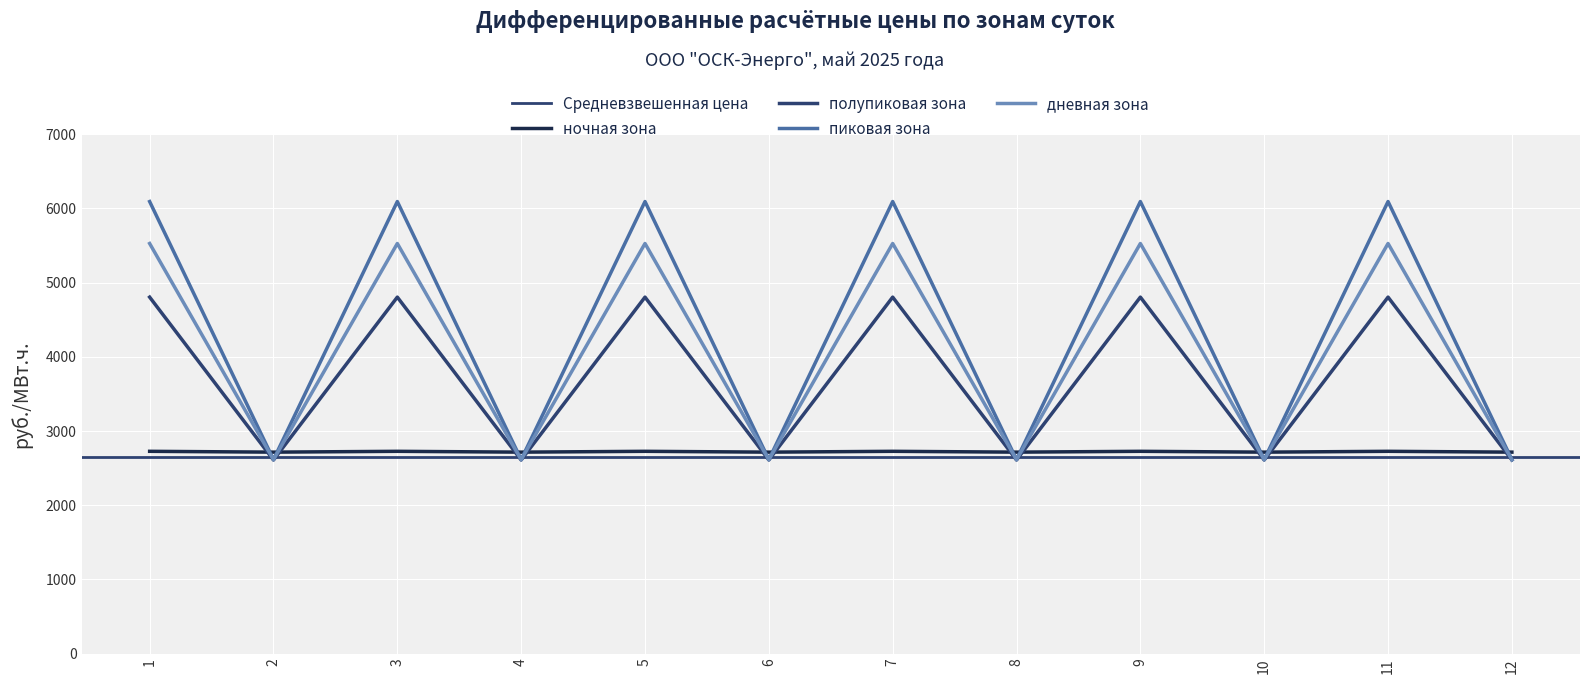

At which label does ночная зона reach its minimum?

2